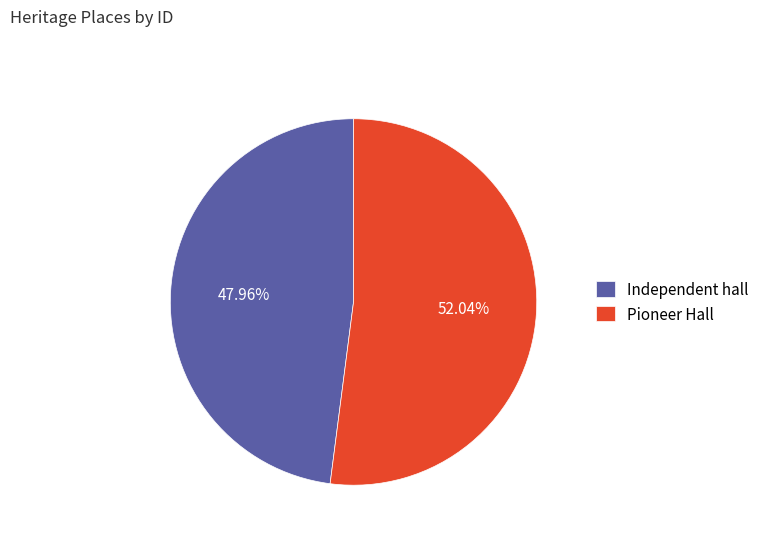

To the nearest percent, what percentage of the pie is Pioneer Hall?

52%